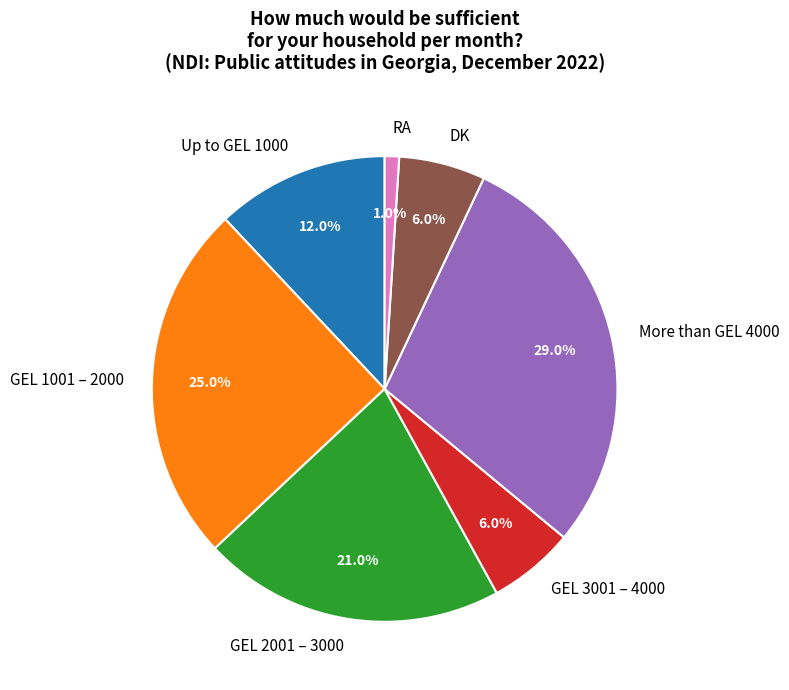

To the nearest percent, what percentage of the pie is GEL 3001 – 4000?

6%